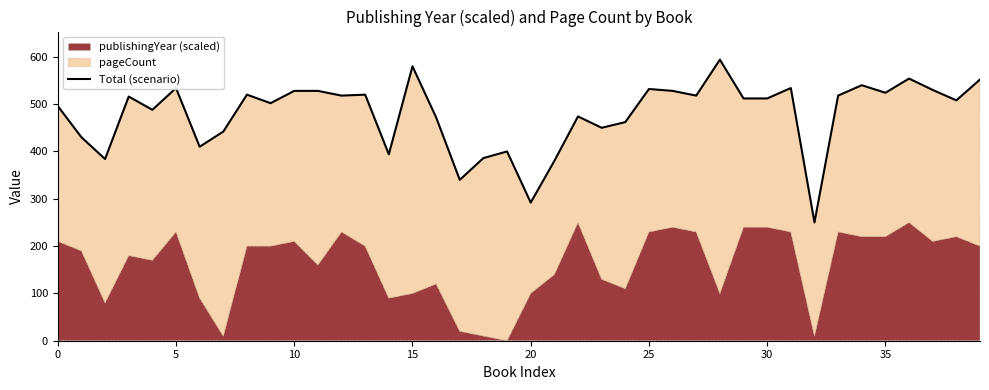

What is the greatest value displayed?

594